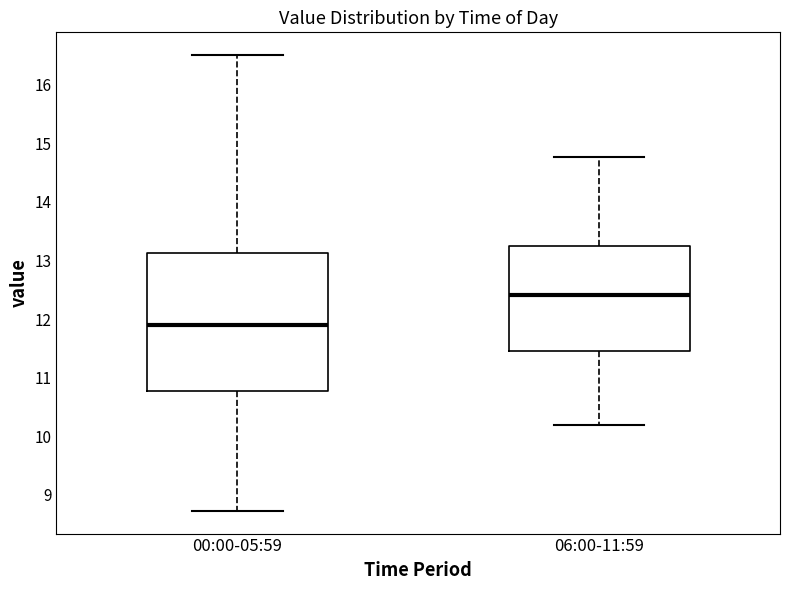

Which box has the highest median line?

06:00-11:59